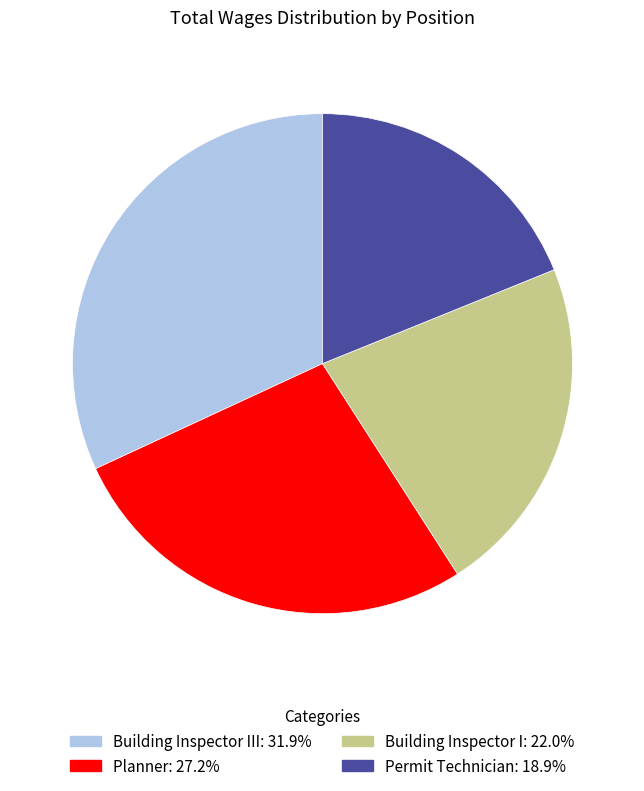

Is there any slice that represents more than half of the pie?

No